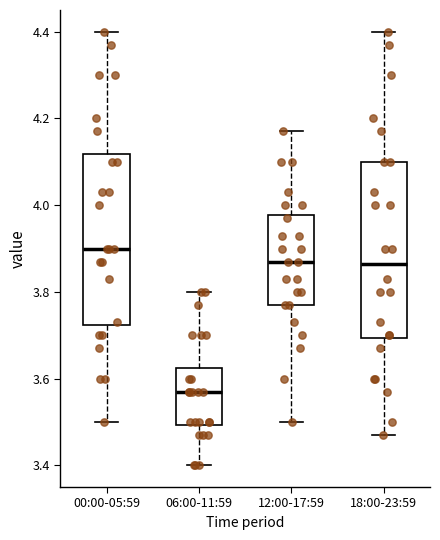

Which box has the highest median line?

00:00-05:59